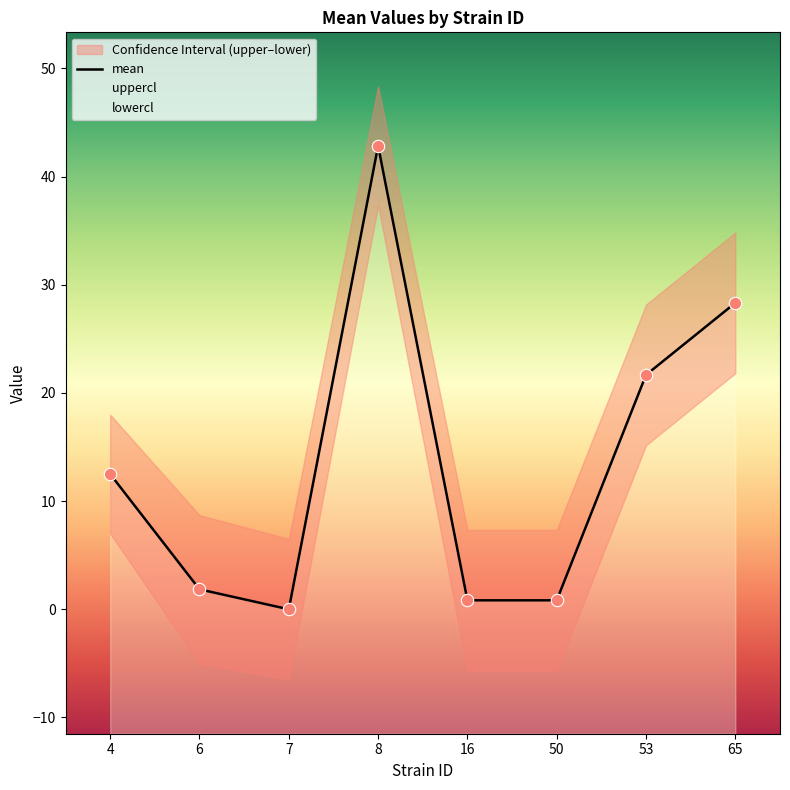

Which has a higher value, 65 or 7?

65